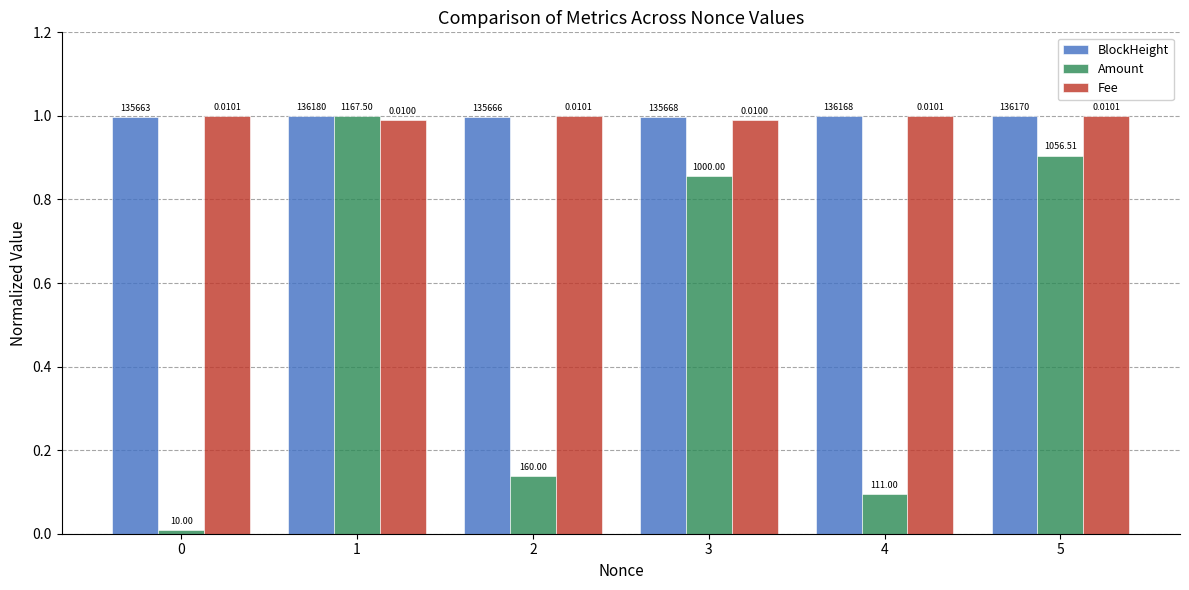

Count the Fee values in the range 0 to 1.

6